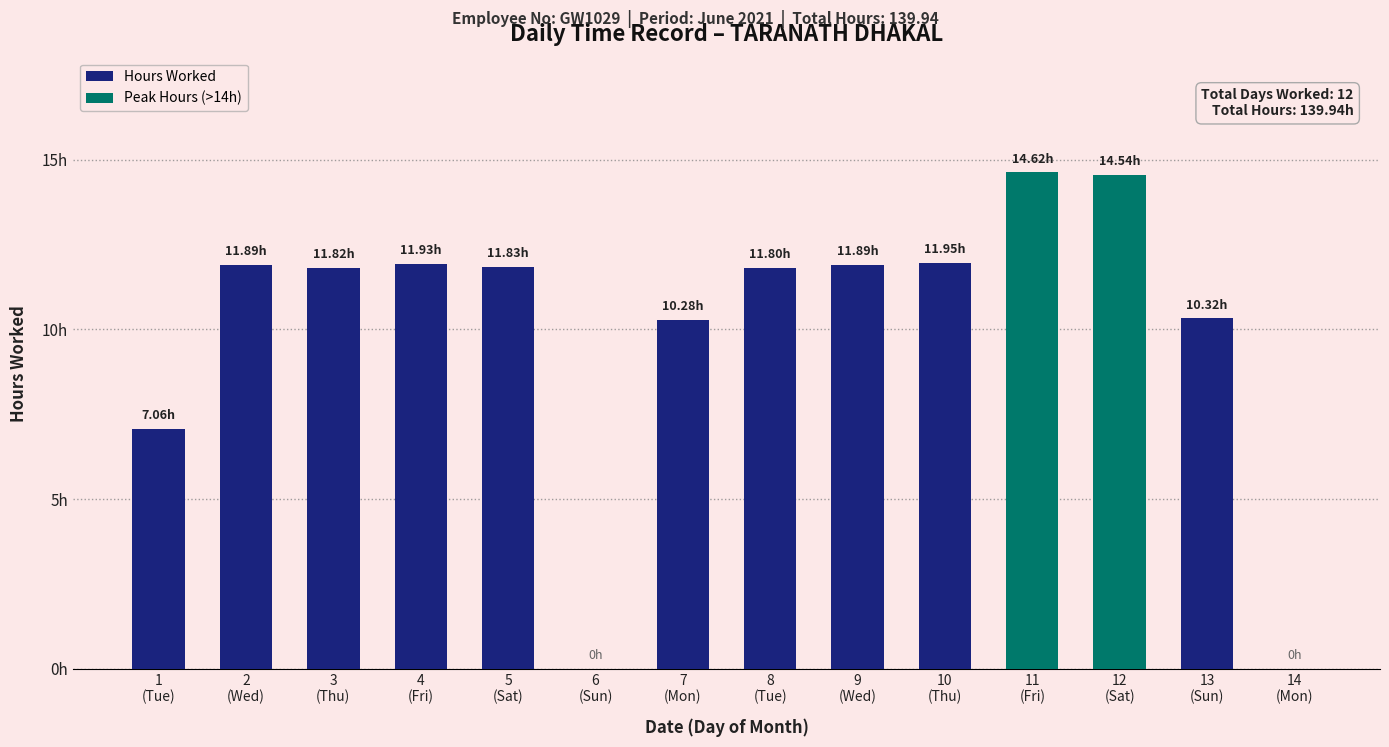

Approximately how many times larger is the value at 7 compared to 12?

0.7